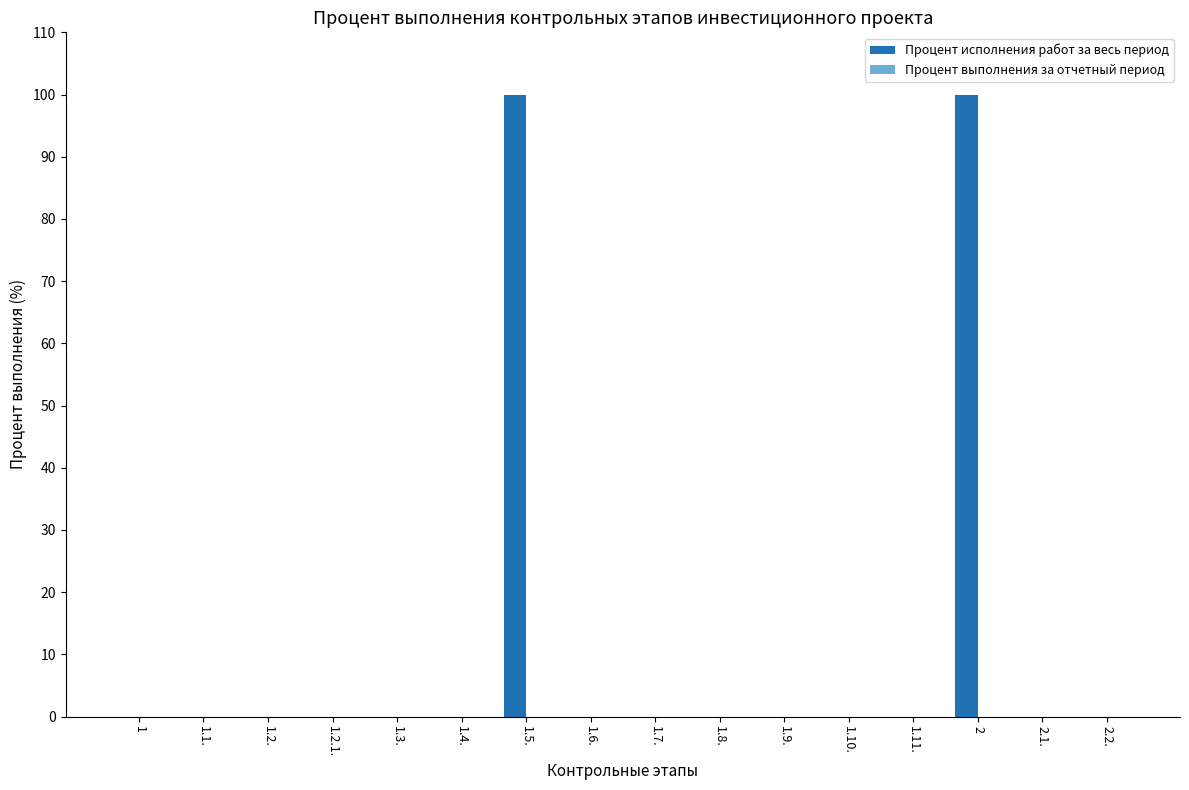

Between 2 and 1.10., which is larger?

2